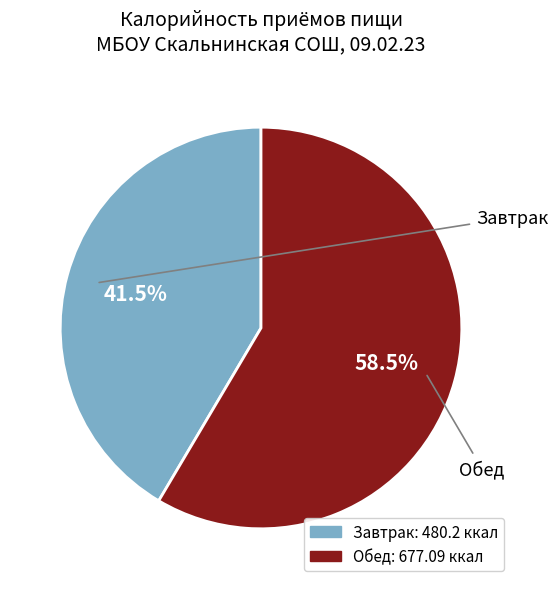

Which slice represents more than half of the pie?

Обед